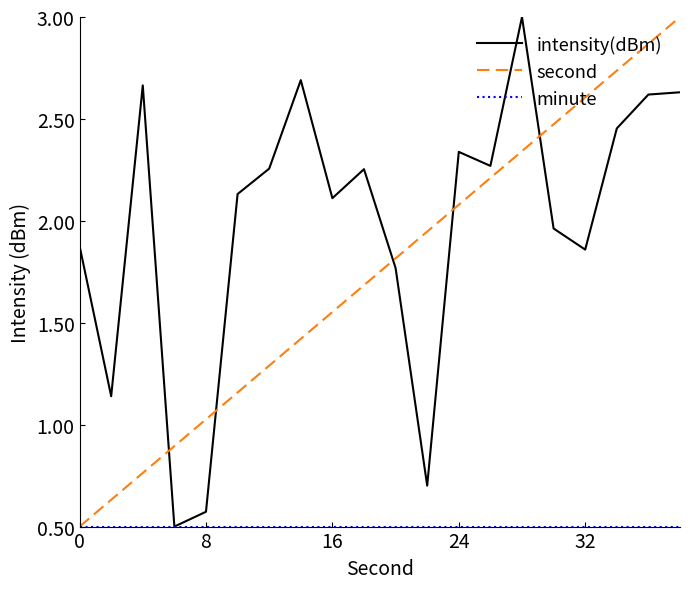

What is the sum of all intensity(dBm) values?

39.8